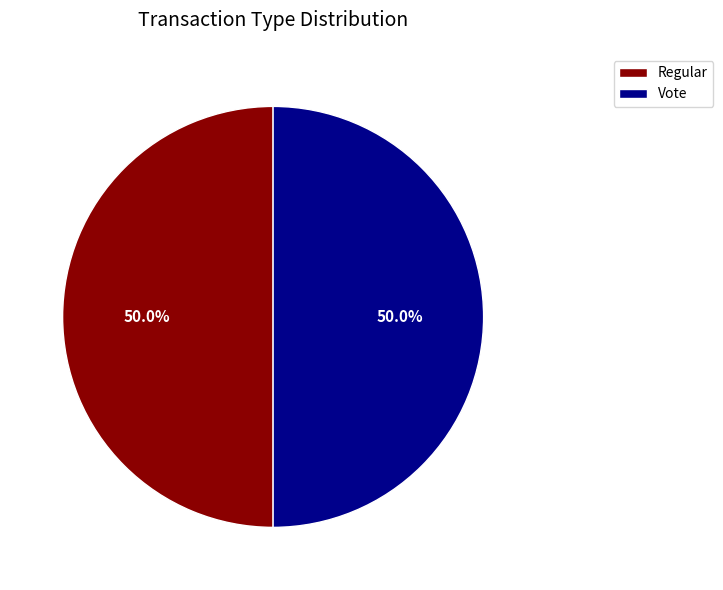

To the nearest percent, what portion does Regular represent?

50%